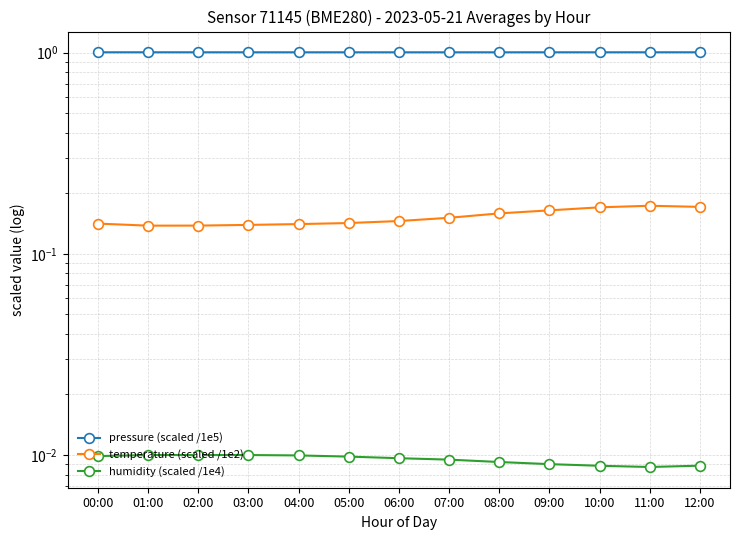

What value does the pressure (scaled /1e5) series have at 09:00?

1.0